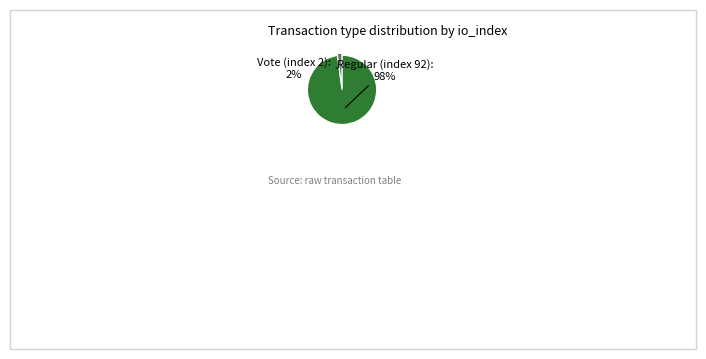

To the nearest percent, what is the difference between the largest and smallest slice percentages?

96%